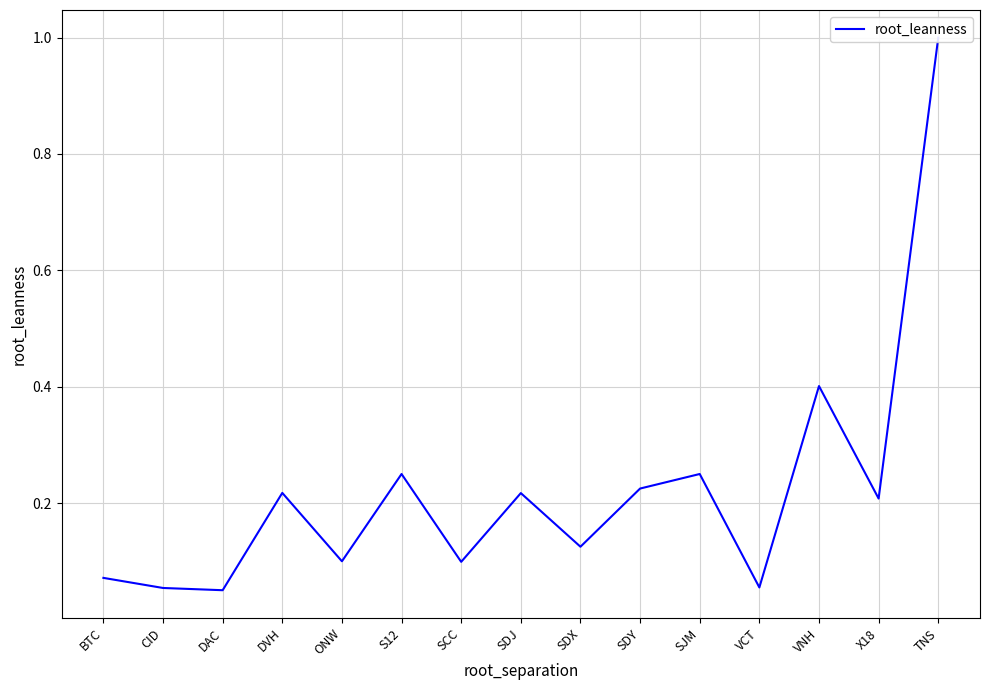

How many points are higher than both their immediate neighbors (excluding endpoints)?

5